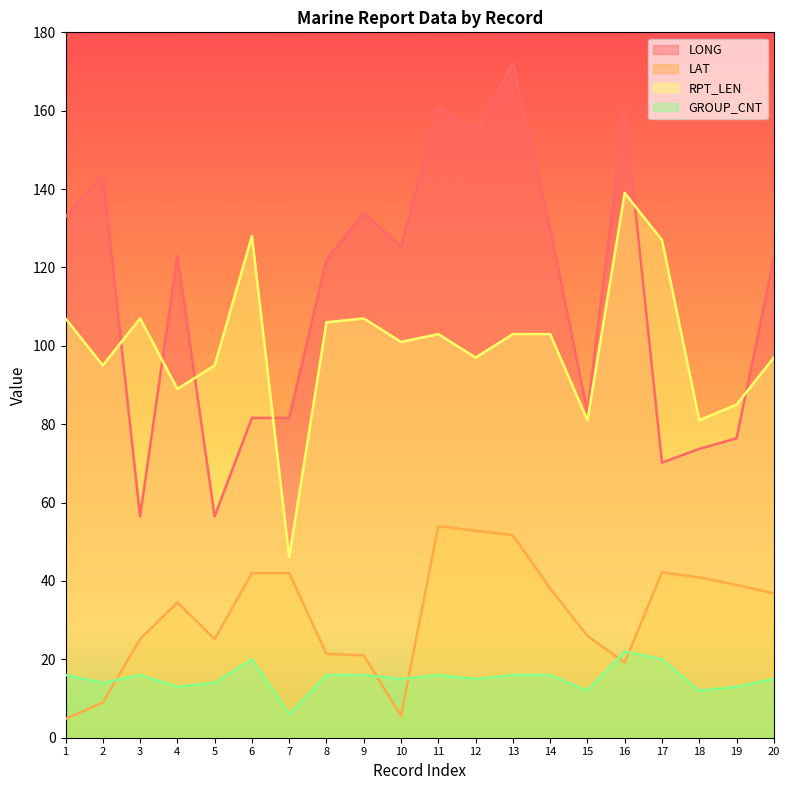

What is the total value across all series at 12?

319.8